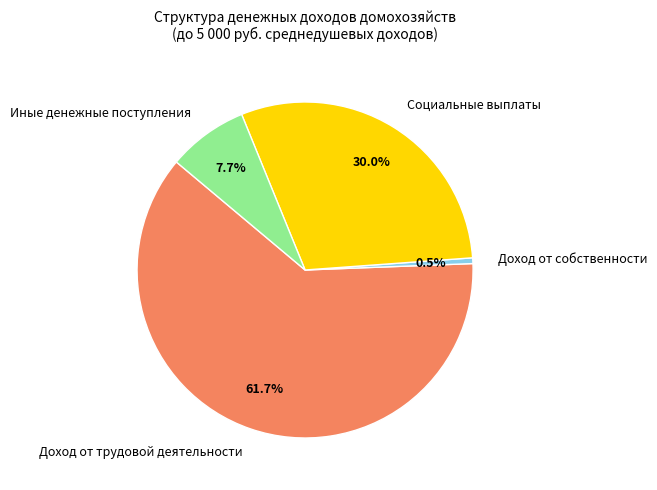

To the nearest percent, what is the average slice percentage?

25%